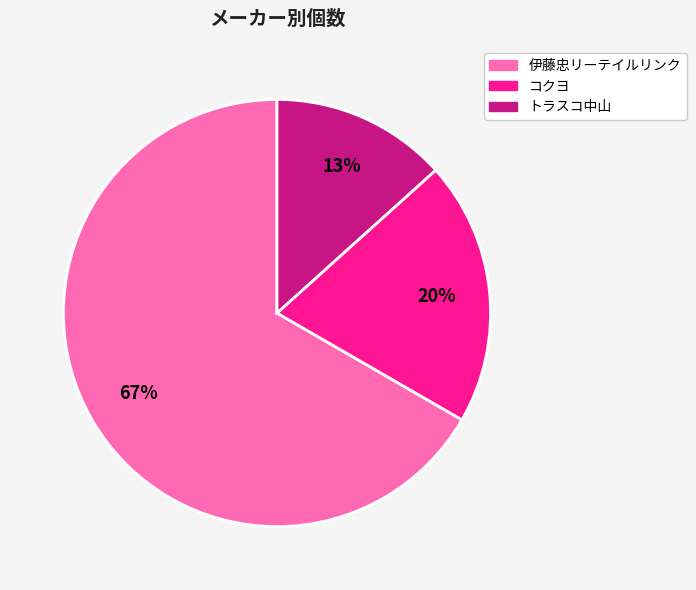

The 伊藤忠リーテイルリンク slice represents 55% of the pie. True or false?

False